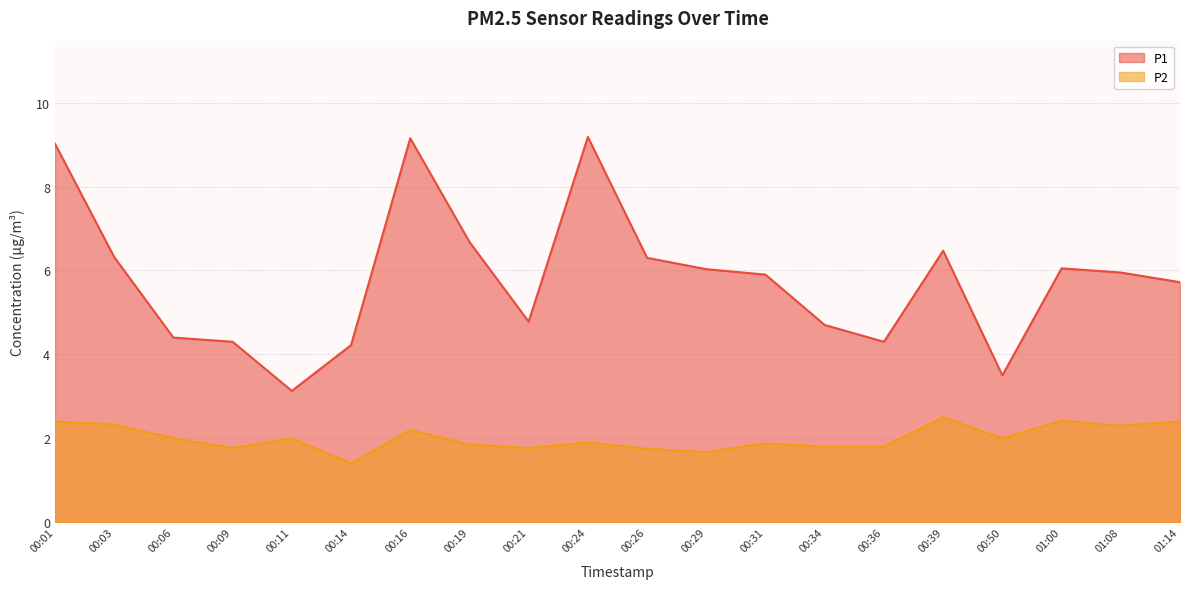

List the series in order of their overall mean, lowest first.

P2, P1